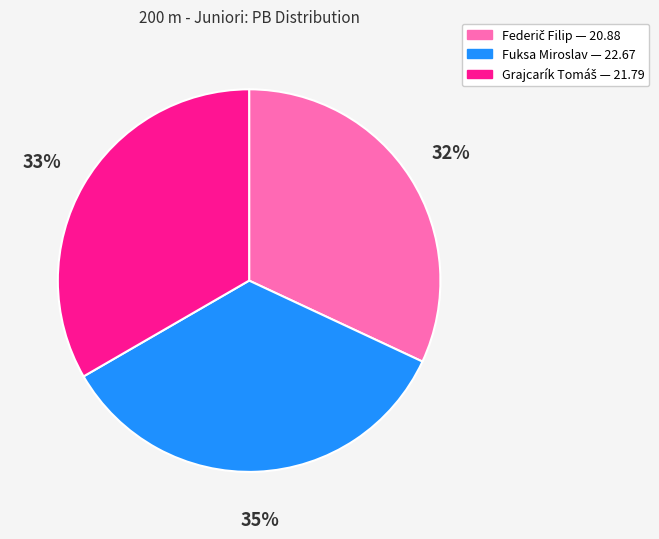

Which category has the biggest portion of the pie?

Fuksa Miroslav — 22.67